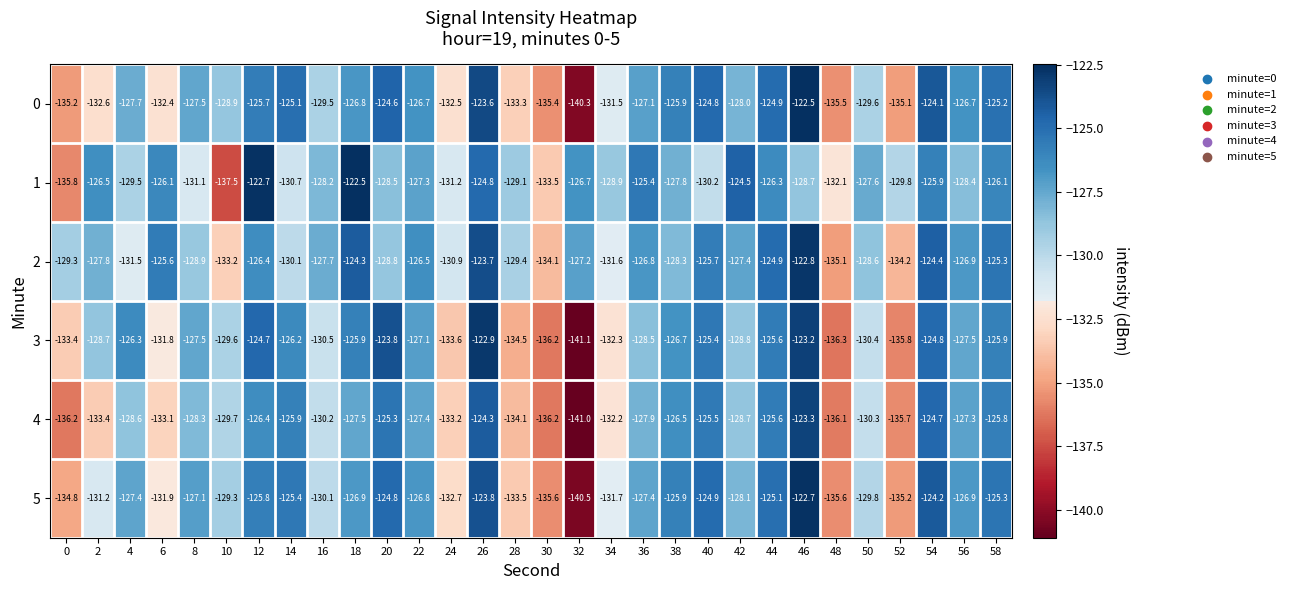

What is the average value of the 2 series?

-128.2